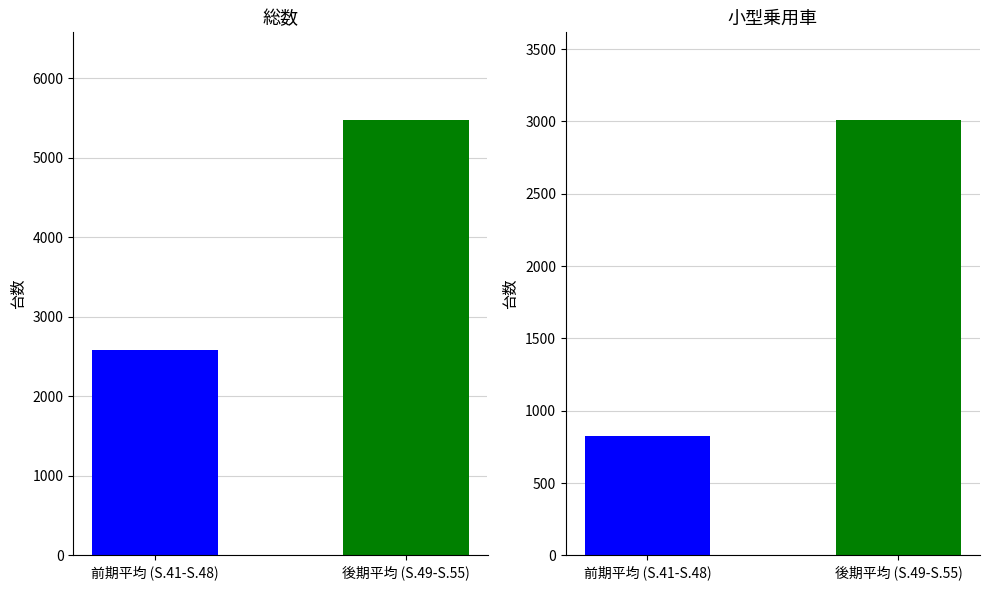

True or false: バス has a value of 71 at S.48.

False